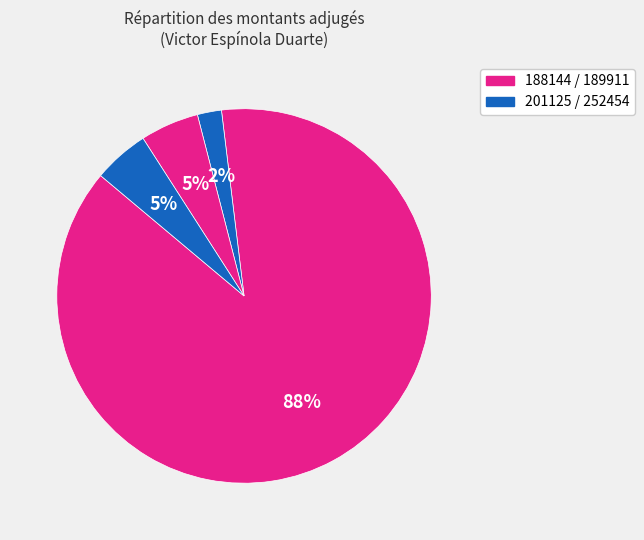

Which category has the smallest portion of the pie?

201125-victor-espinola-duarte-1